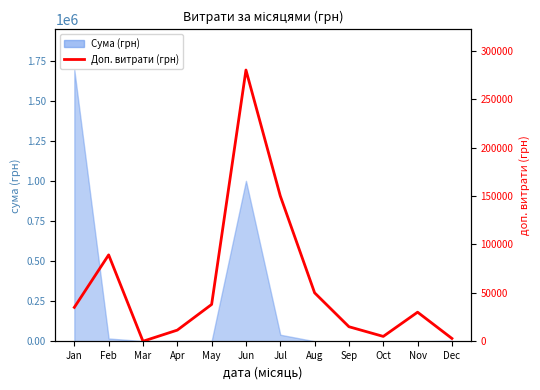

True or false: the data shows 125069 at Feb.

False